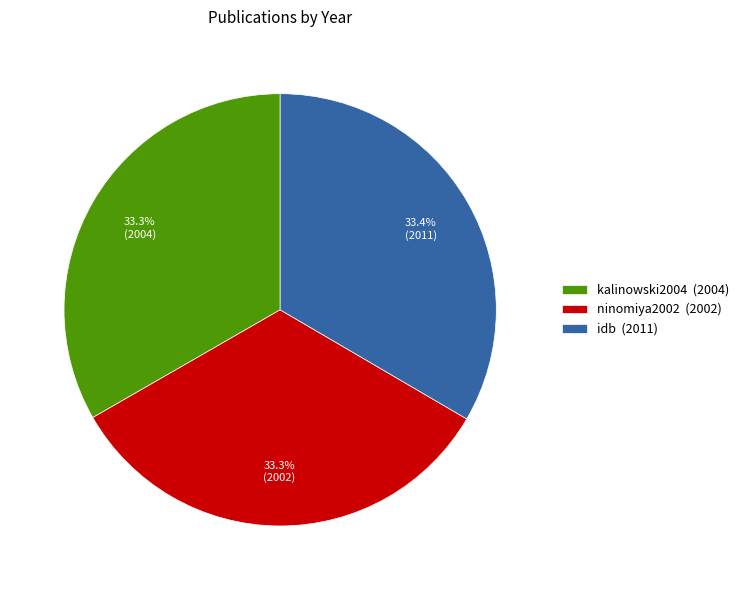

To the nearest percent, what portion does kalinowski2004 represent?

33%